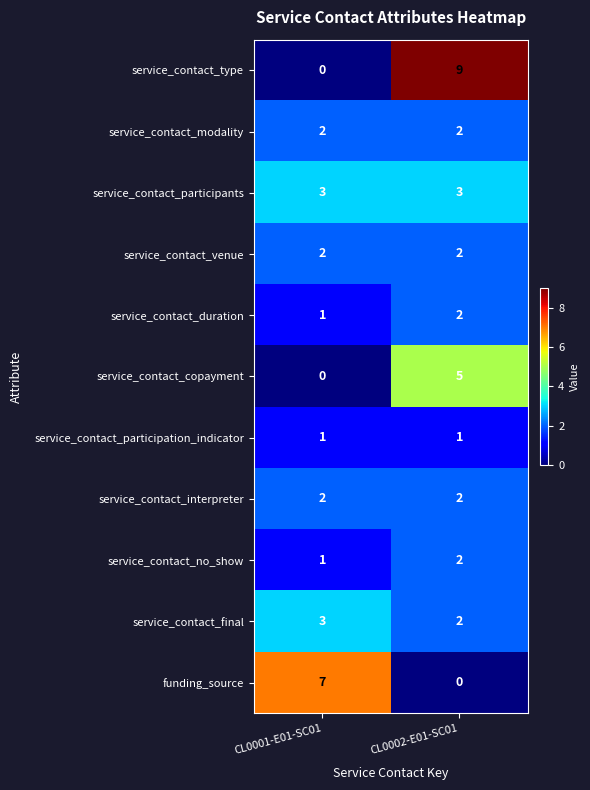

Which category has the highest value across all series?

CL0002-E01-SC01